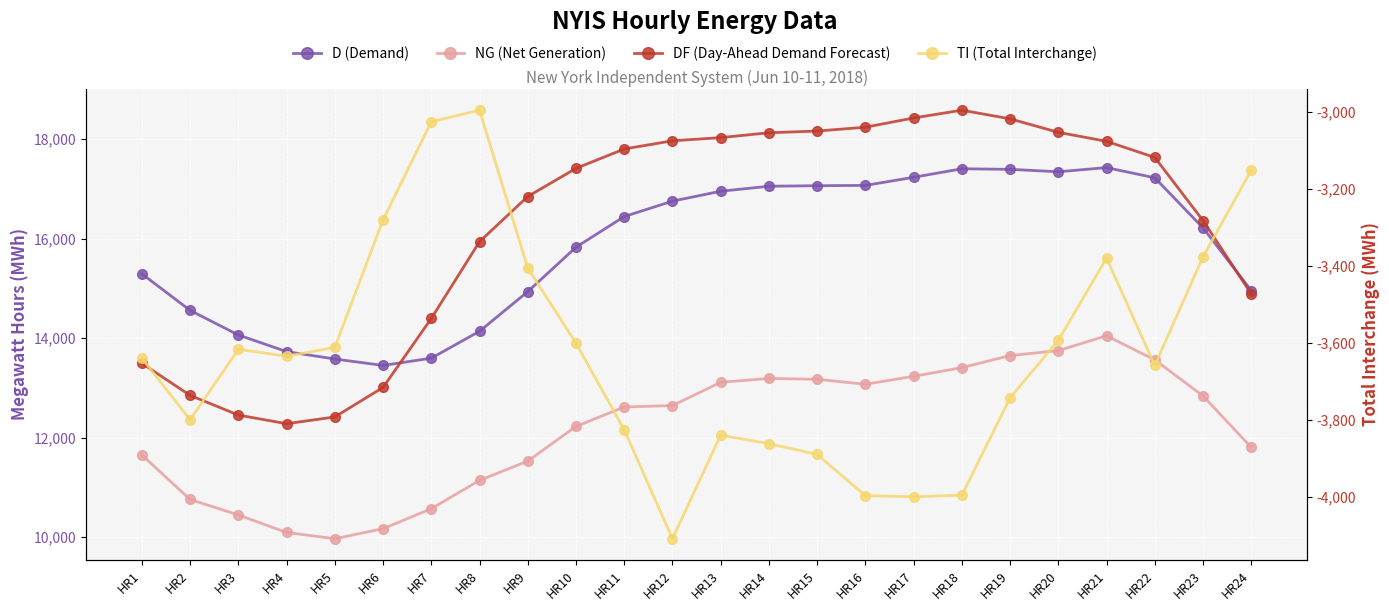

True or false: D (Demand) and TI (Total Interchange) cross at least once.

False